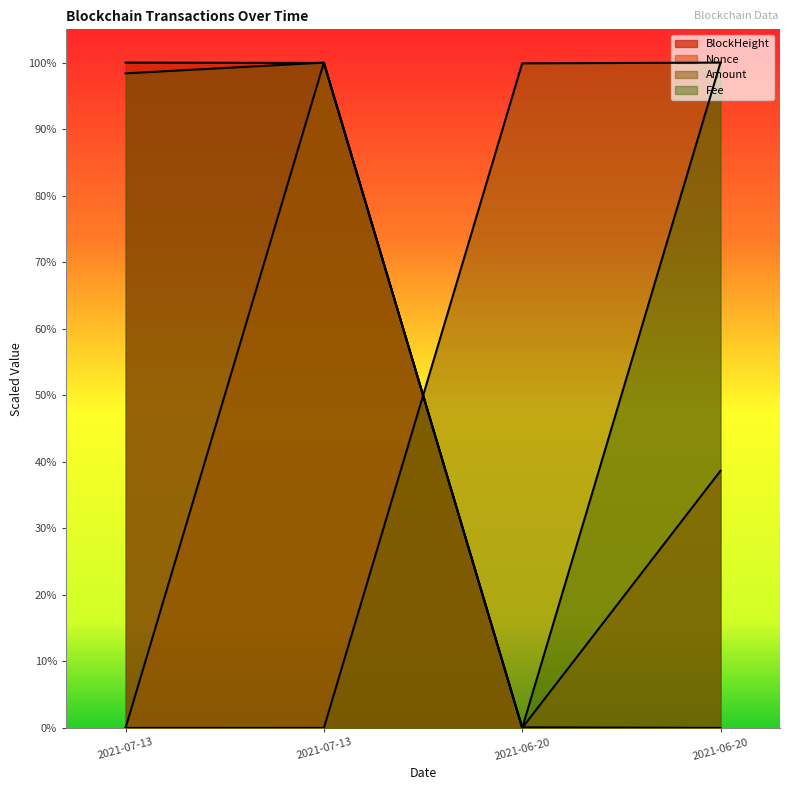

Is the value of Fee at 2021-06-20 greater than the value of Amount at 2021-06-20?

No